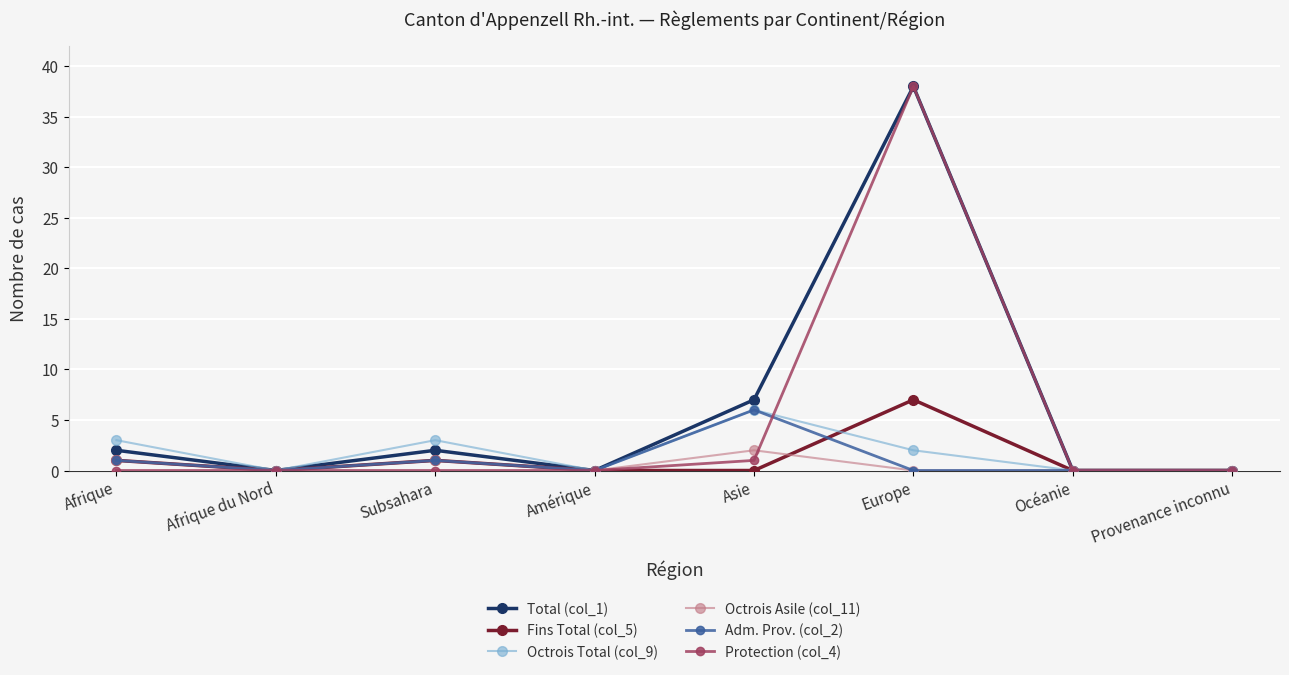

Is the value of Protection (col_4) at Europe greater than the value of Octrois Total (col_9) at Provenance inconnu?

Yes